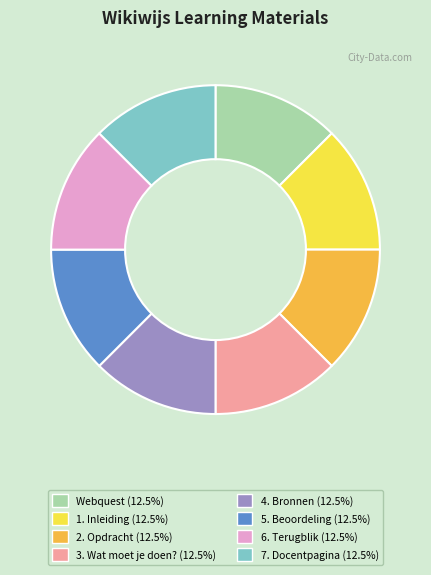

Approximately how many times larger is the value at 3. Wat moet je doen? compared to 1. Inleiding?

1.0